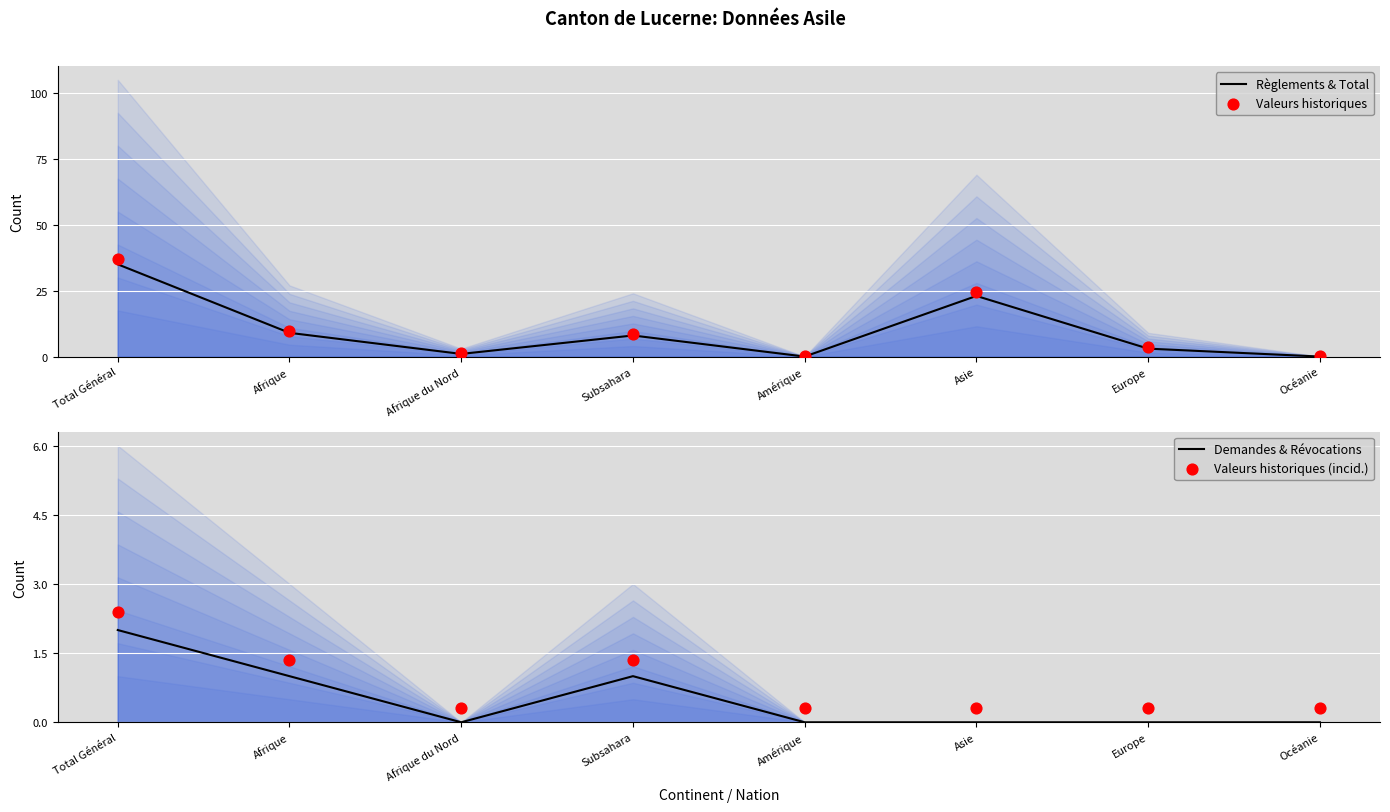

Which series has the largest total across all categories?

Valeurs historiques